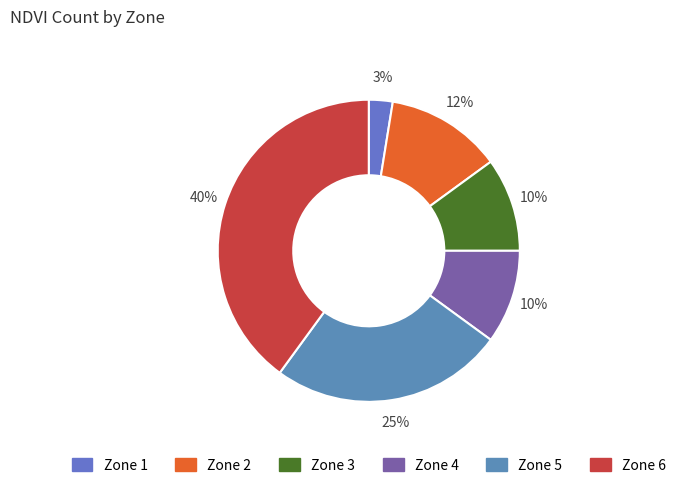

True or false: Zone 3 accounts for 5% of the total.

False